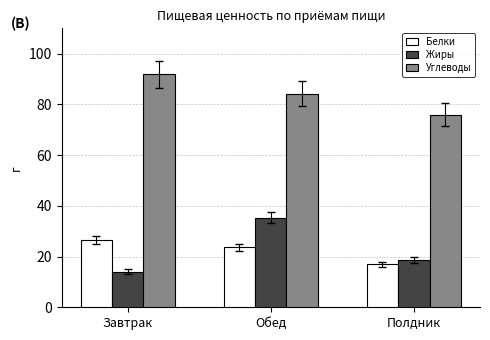

What position from the right is Полдник?

1